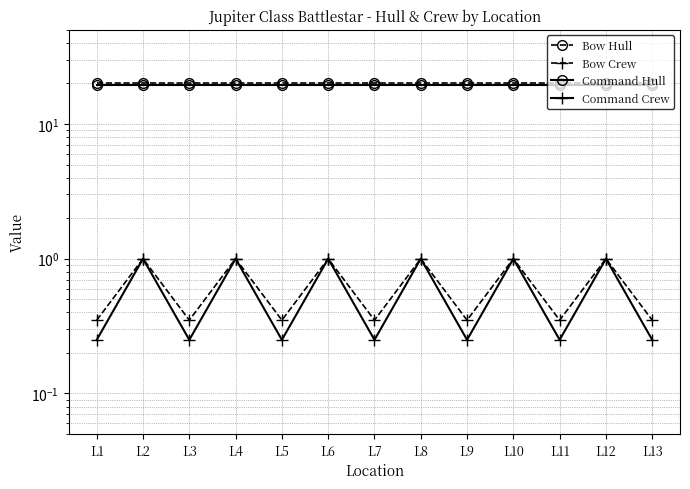

True or false: Command Hull has more than 2 points higher than both neighbors.

False